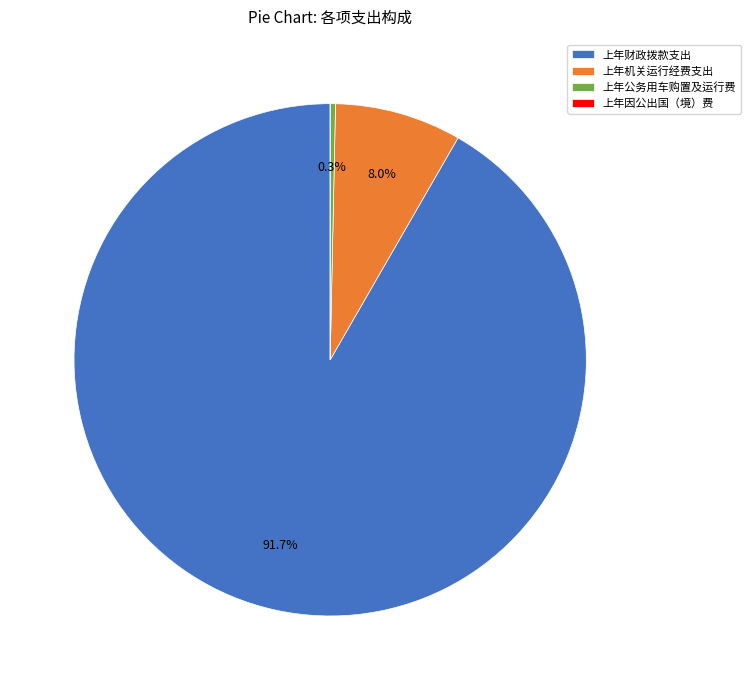

What portion of the pie excludes 上年机关运行经费支出?

92.0%